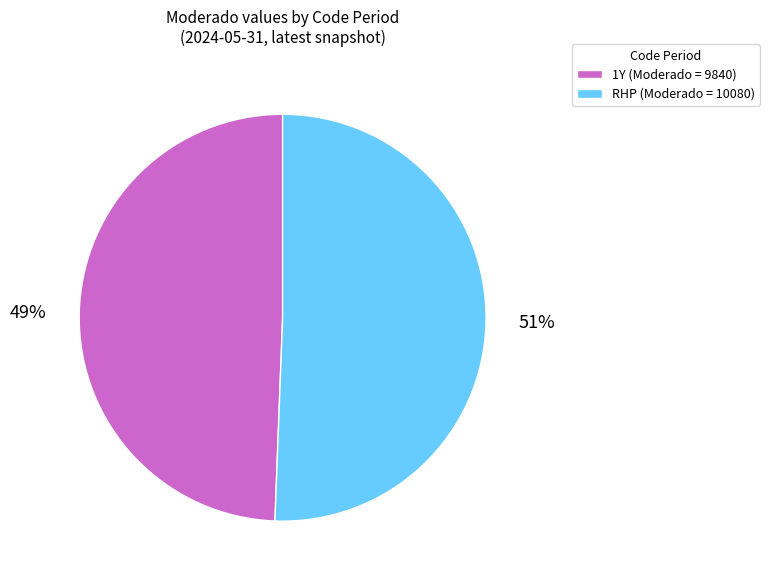

To the nearest percent, what portion does 1Y represent?

49%